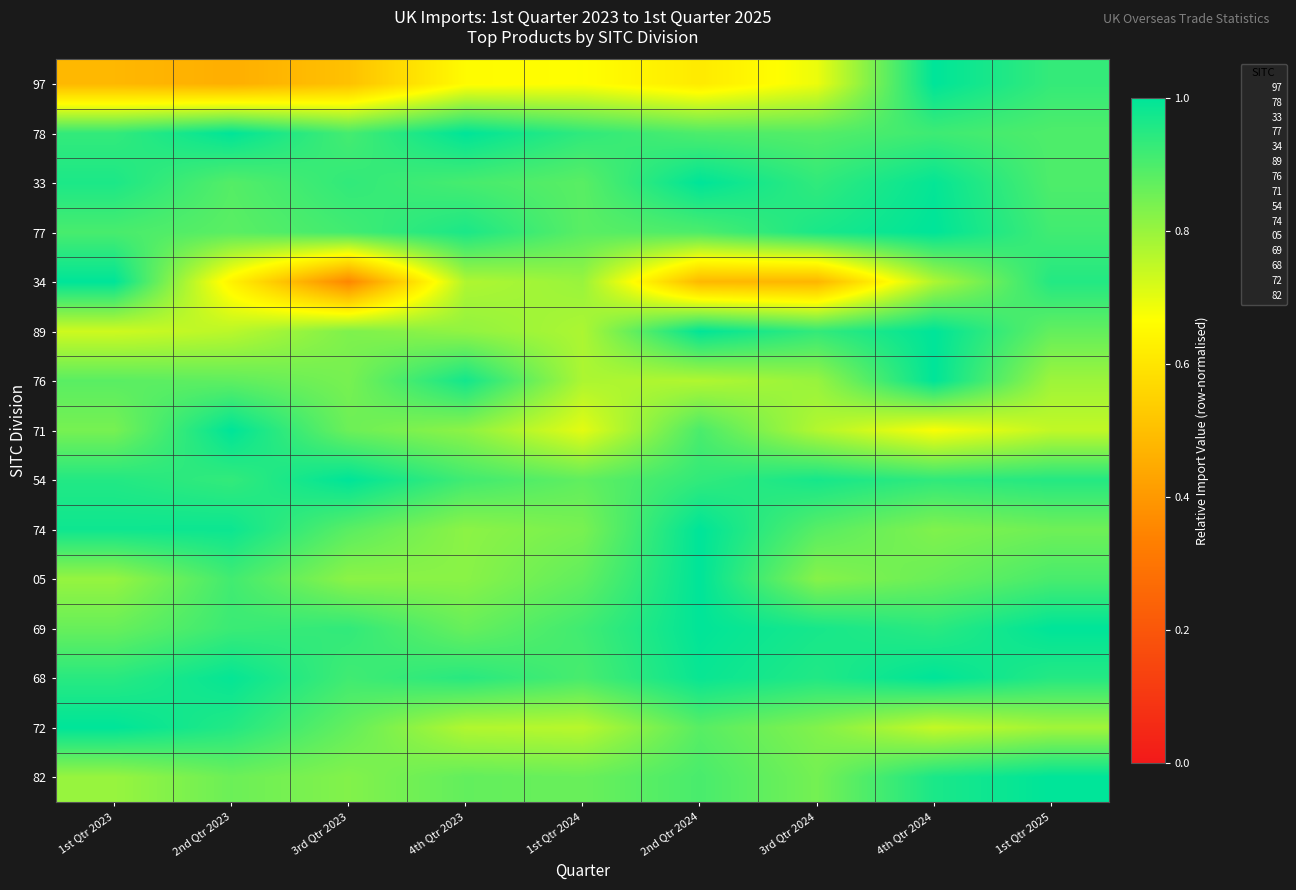

Rank the series by their maximum value, from highest to lowest.

97, 78, 33, 77, 34, 89, 76, 71, 54, 74, 05, 69, 68, 72, 82